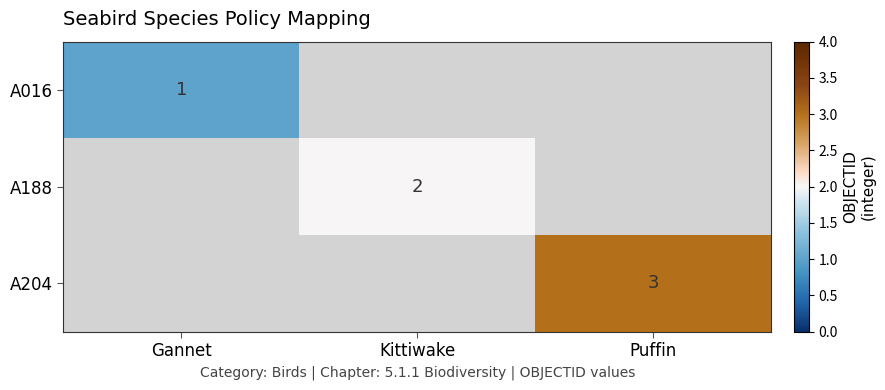

True or false: A016 has a value of 0 at Gannet.

False